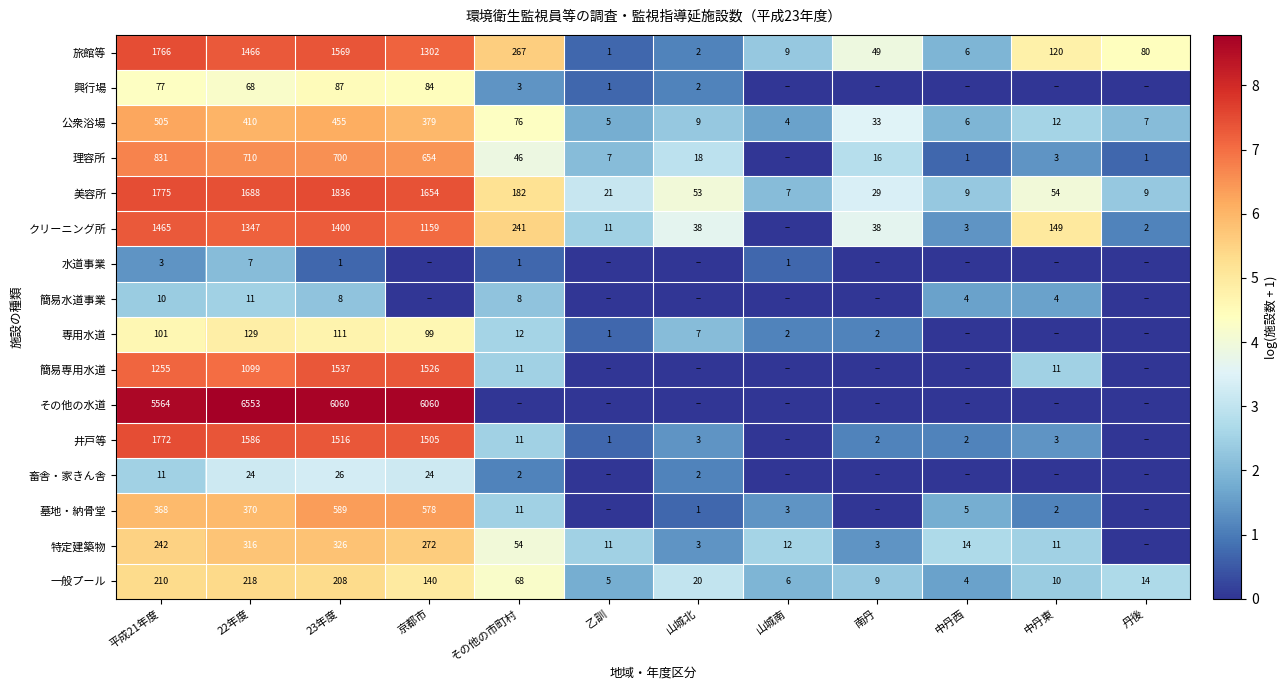

At how many categories does at least one series exceed 5?

6